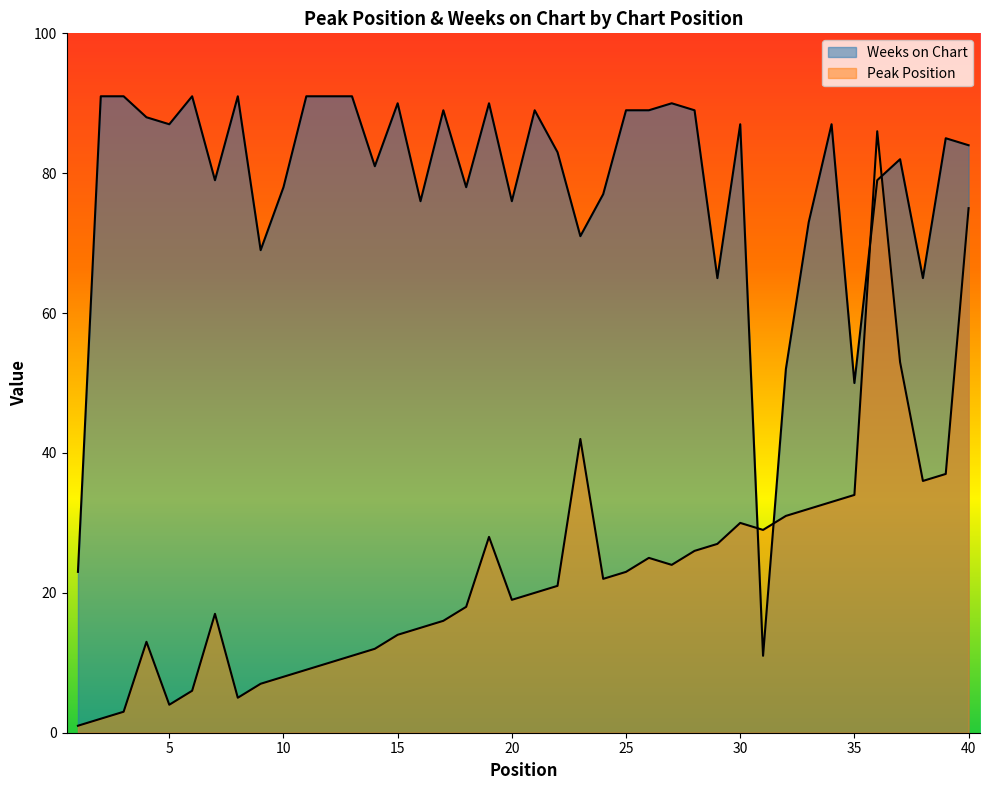

At which category is the sum across all series the highest?

36